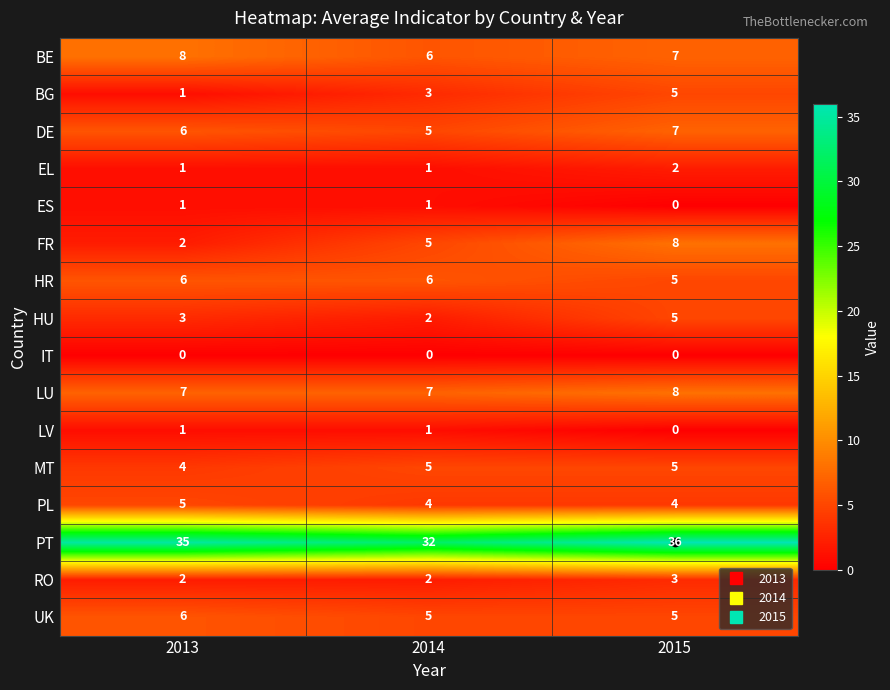

What value does the LU series have at 2014?

7